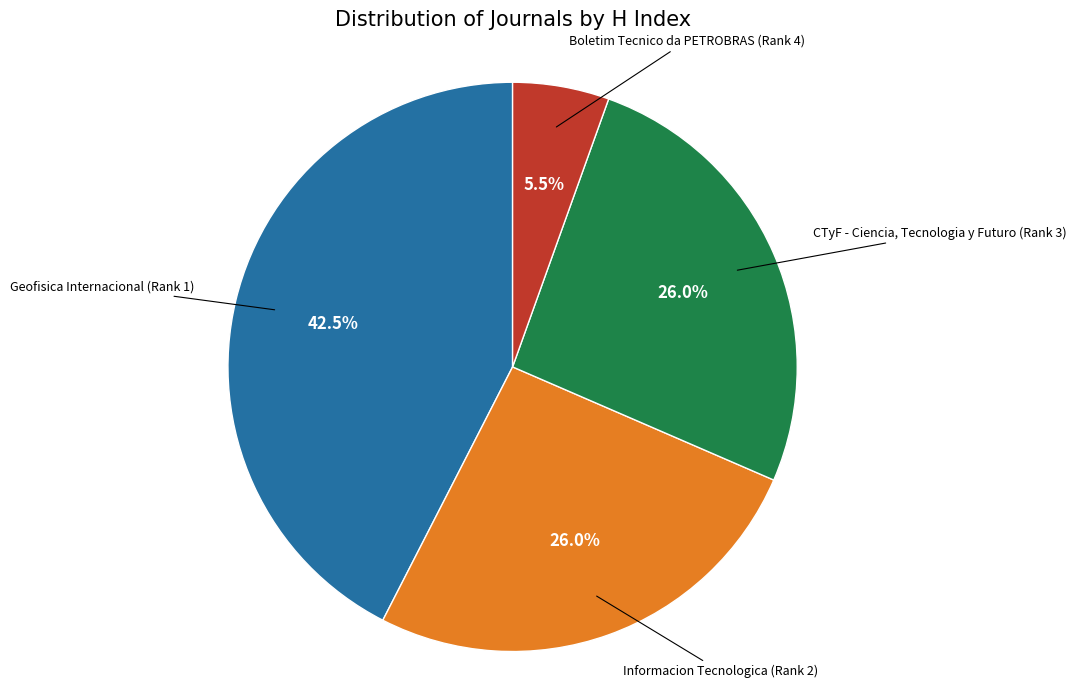

Does Geofisica Internacional (Rank 1) account for over 50% of the chart?

No